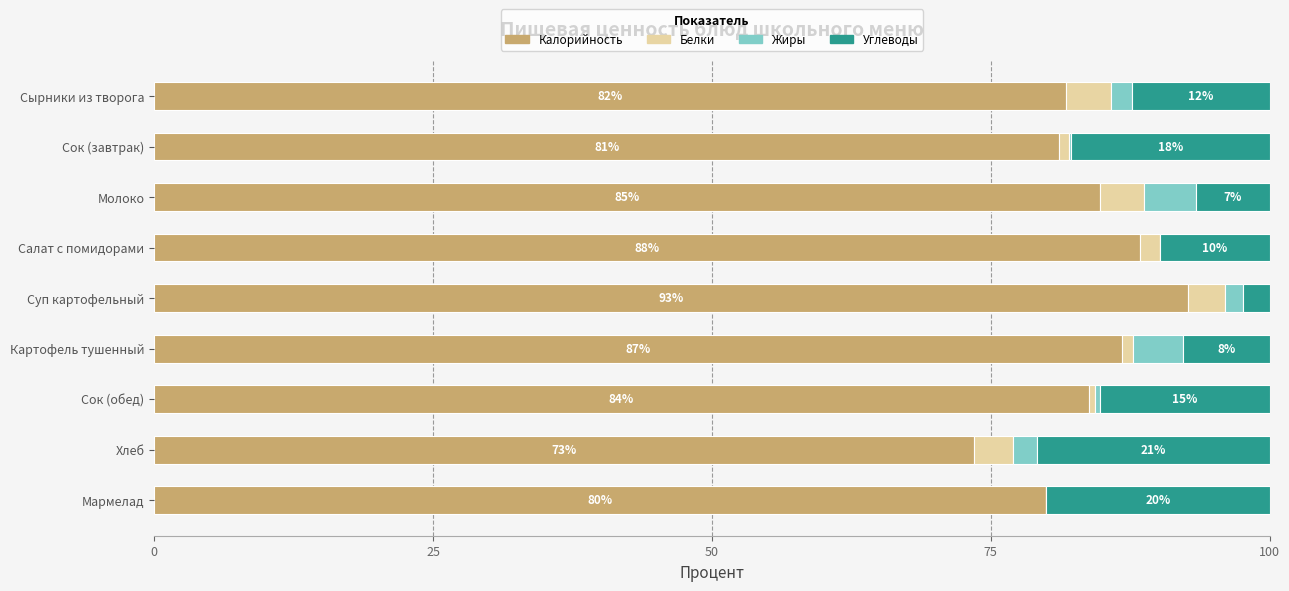

What is the highest value of the Калорийность series?

92.7